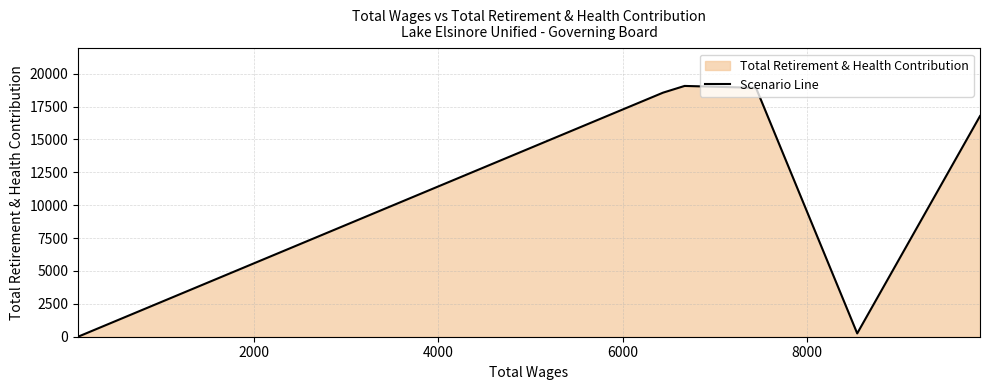

Count the number of values greater than 18562.

2